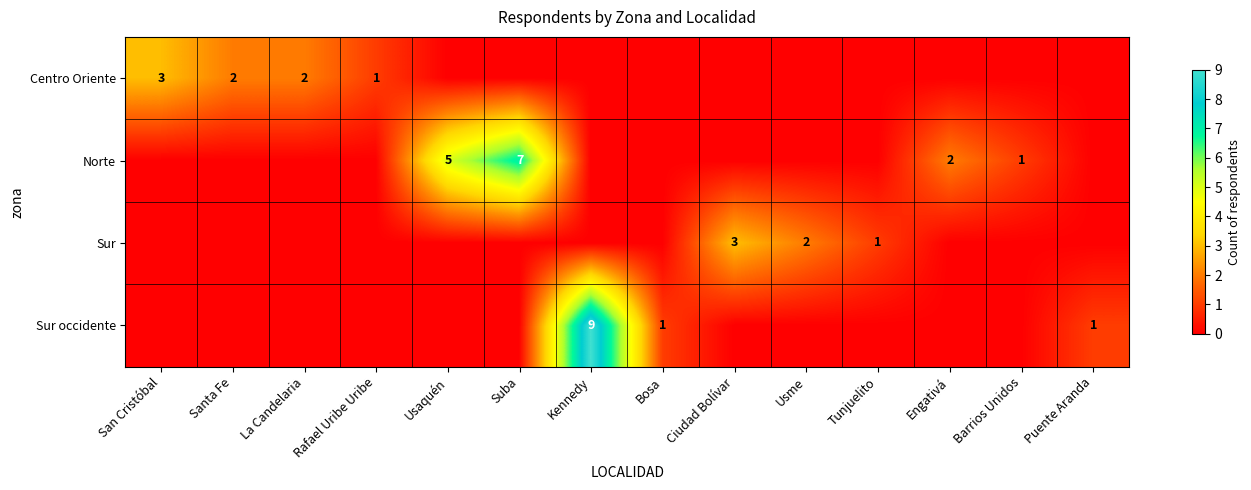

The value of Sur occidente at Puente Aranda is 2. True or false?

False